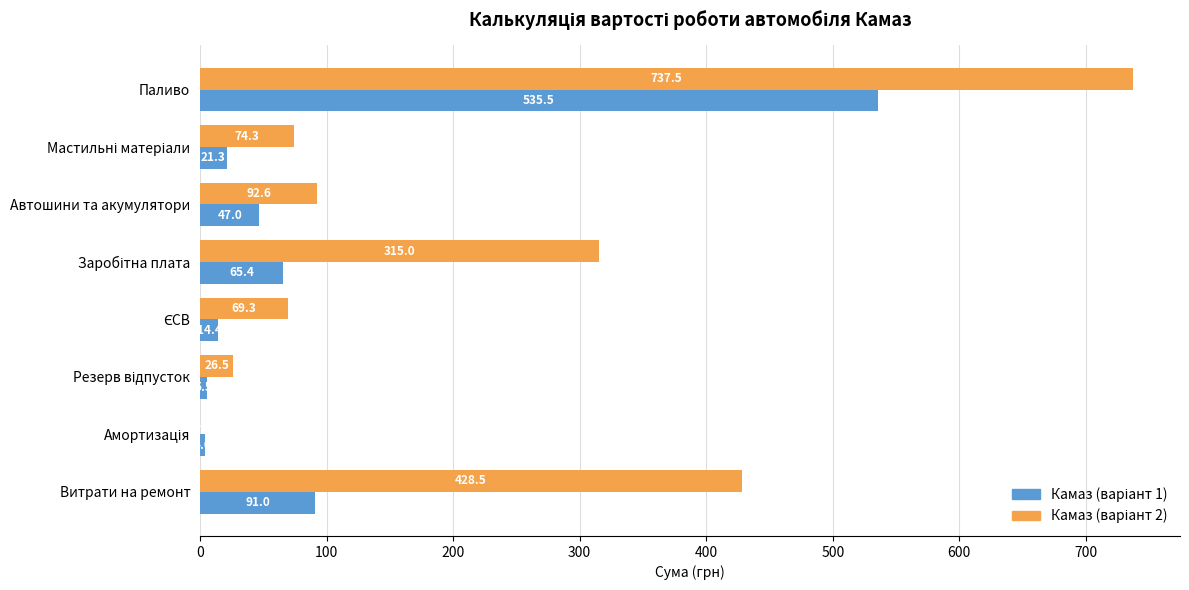

Which category has the highest value across all series?

Паливо